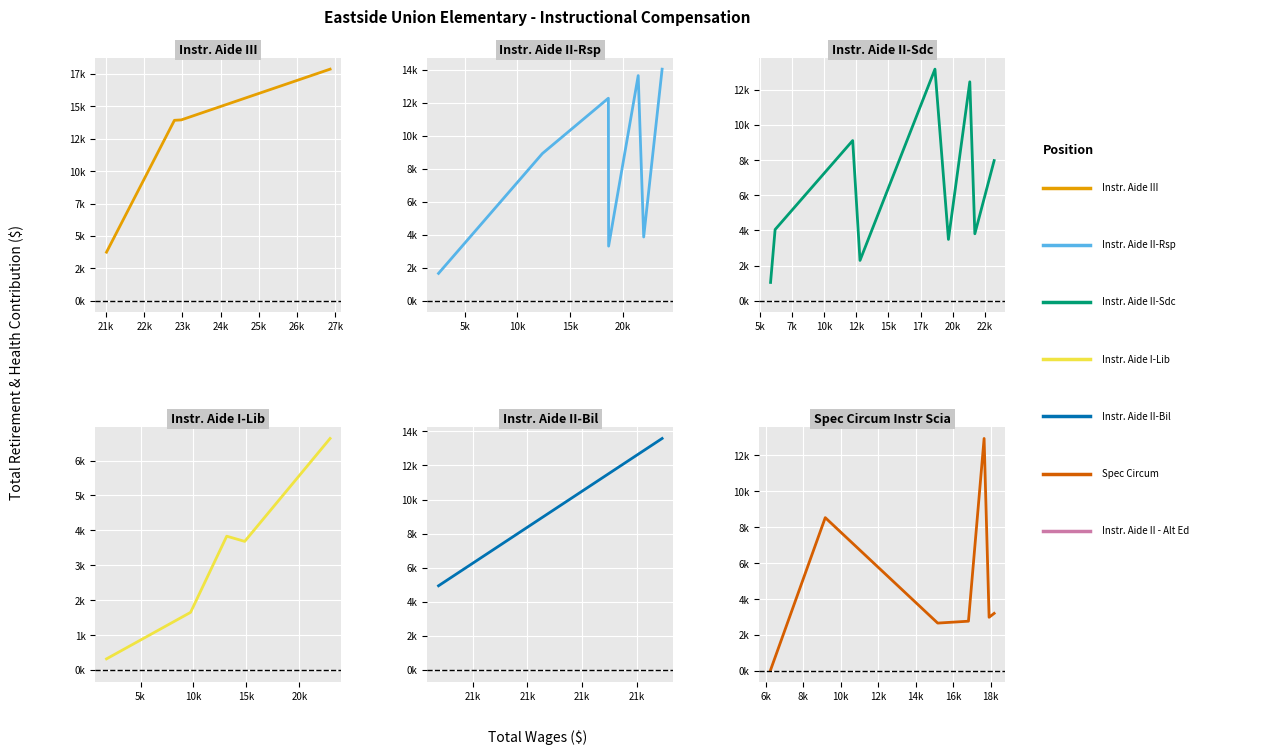

Reading left to right, what are all the values shown in this chart?

Total Wages: 26865	23698	23218	22969	22891	22790	21952	21718	21433	21326	21173	21012	20969	19666	18630	18619	18607	18601	18188	17918	17652	16817	15176	14834	13136	12795	12357	12227	11564	10325	9723	9177	6259	6199	5846	2521	1792
Total Retirement & Health Contribution: 17879	14033	7972	13961	6634	13929	3861	3807	13643	12454	13580	3747	4940	3487	3307	13174	12271	4537	3207	2990	12938	2772	2667	3685	3834	2291	8919	9111	8855	1099	1651	8533	57	4047	1039	1655	319